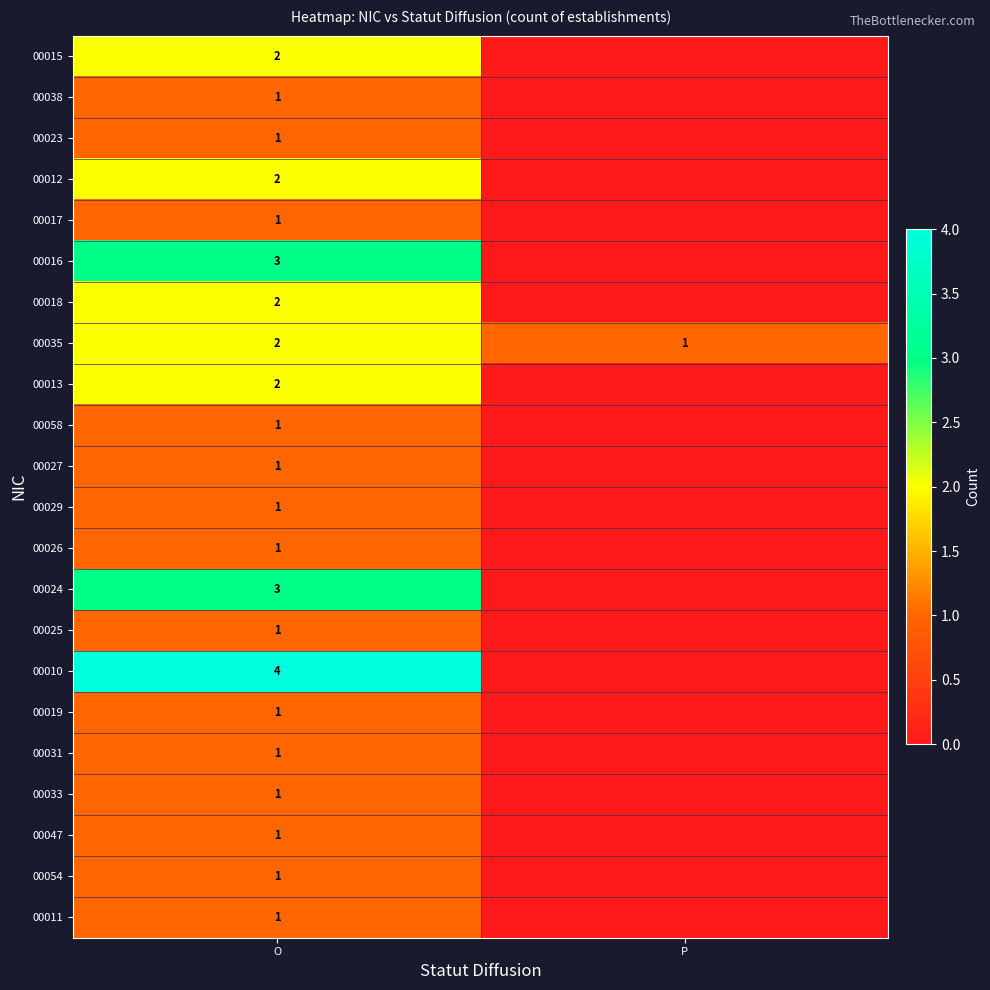

The 00012 series shows 2 at O. True or false?

True